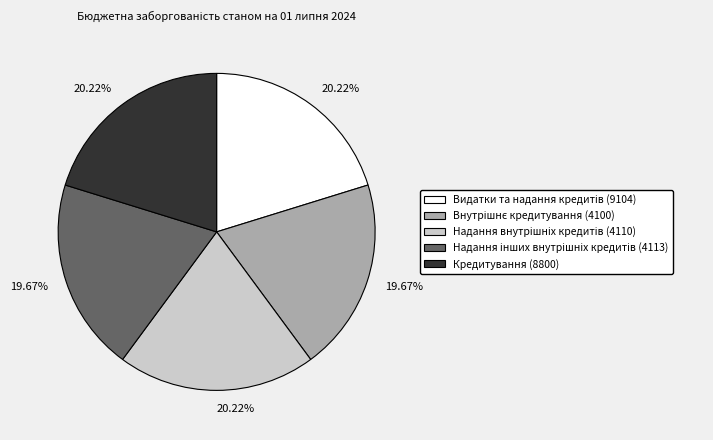

Count the number of slices in the pie.

5